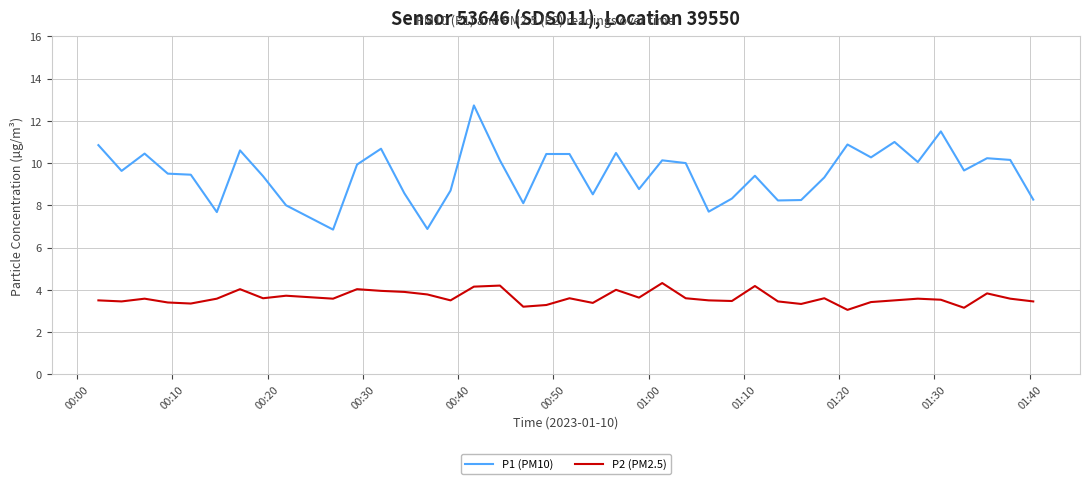

Which series has the widest spread of values?

P1 (PM10)